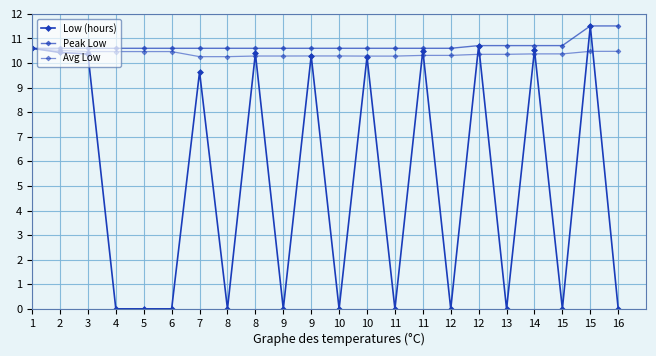

Is this an area chart (filled region under the line)?

No